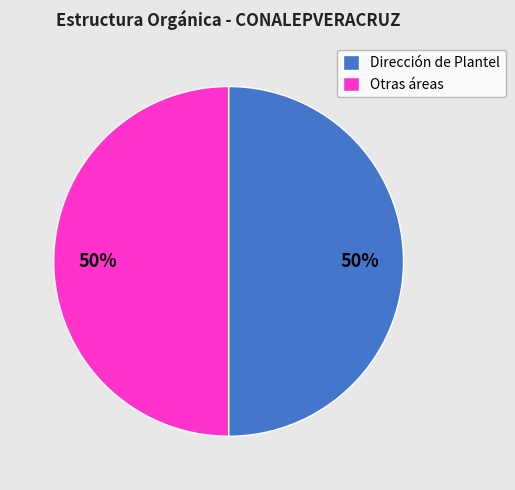

To the nearest percent, what portion does Dirección de Plantel represent?

50%